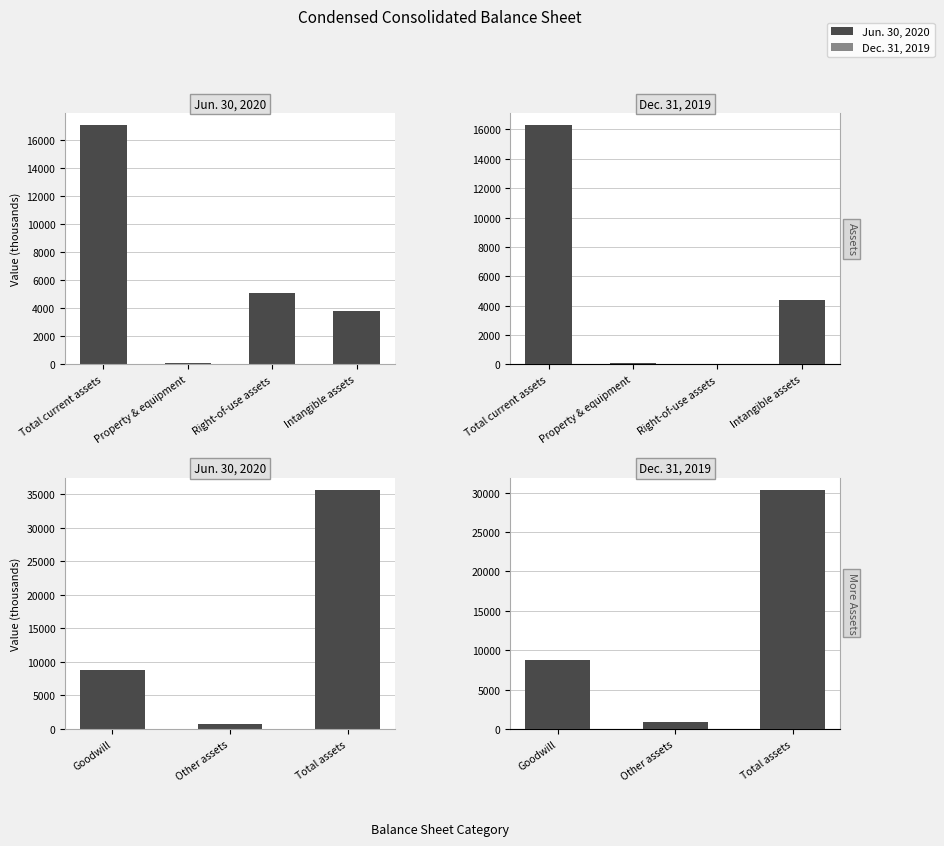

What position from the left is Goodwill?

1